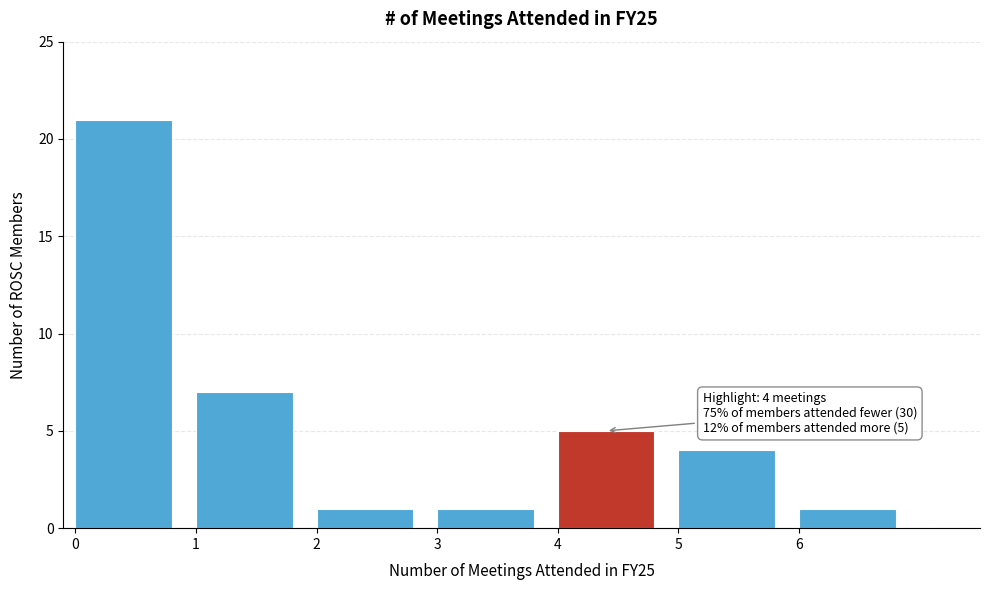

Over which range of the x-axis is the bar tallest?

0 to 1